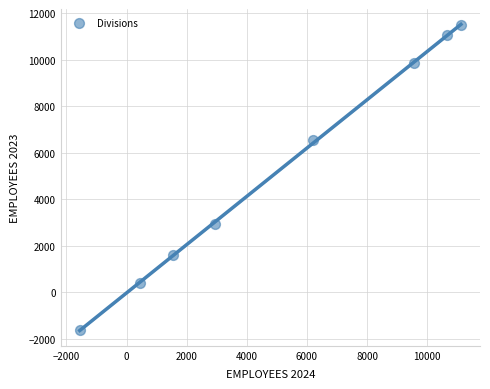

What is the range of X values (max minus min)?

12674